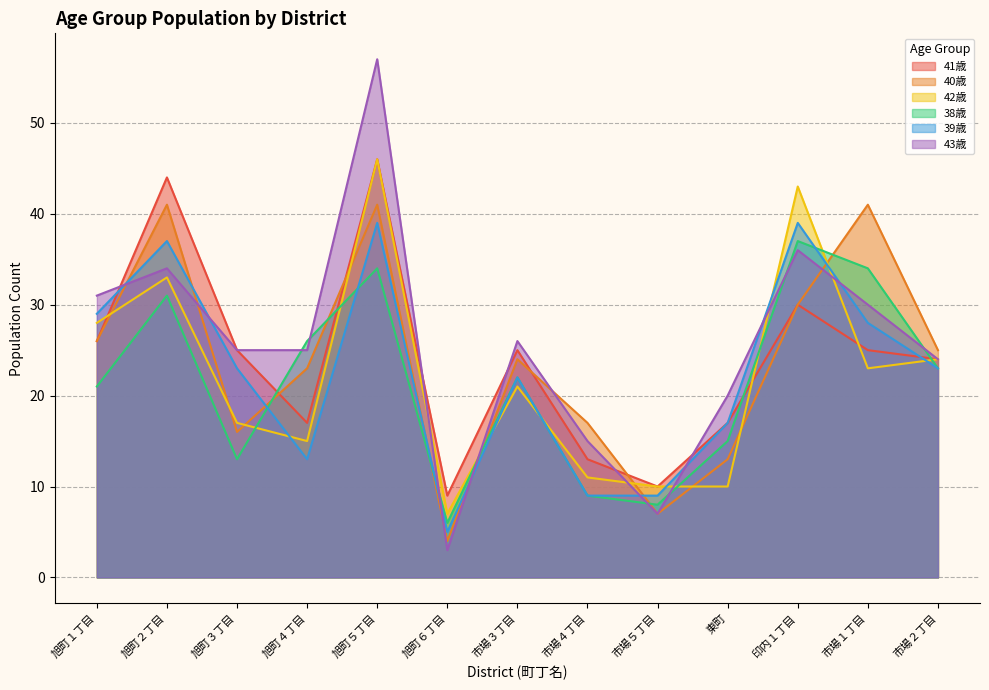

What position from the right is 市場３丁目?

7